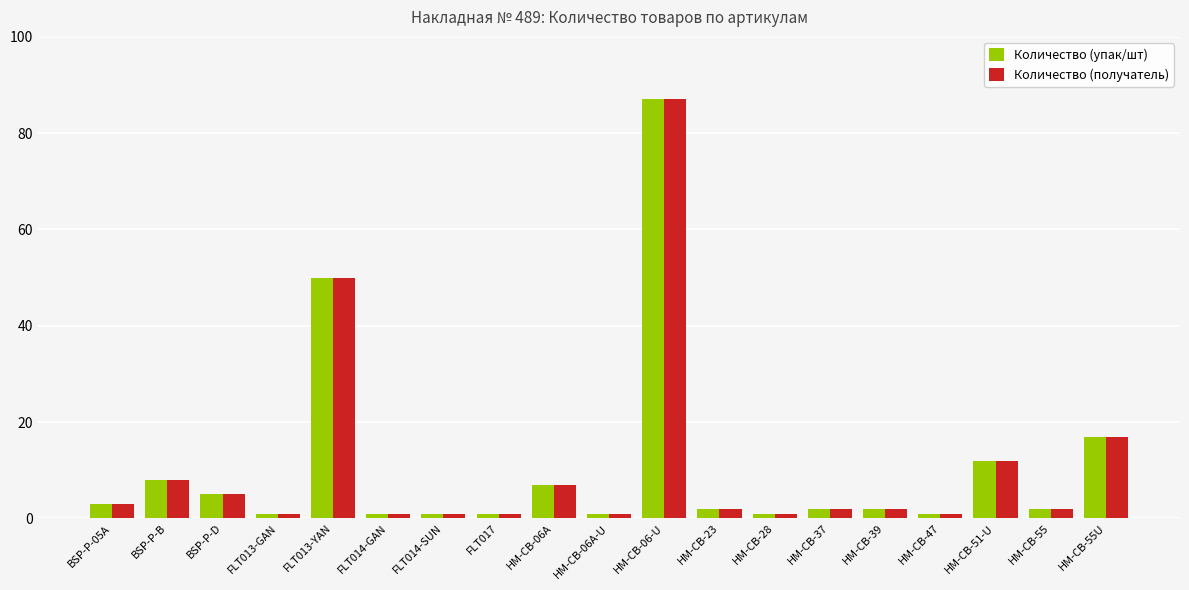

What is the difference between the Количество (получатель) values at FLT014-GAN and HM-CB-06A?

6